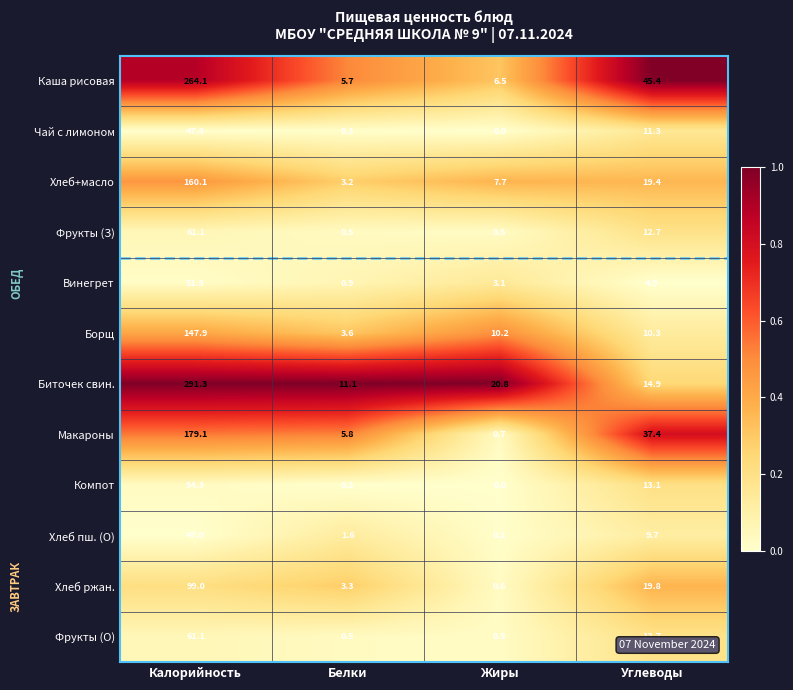

Which series has the largest total across all categories?

Биточек свин.